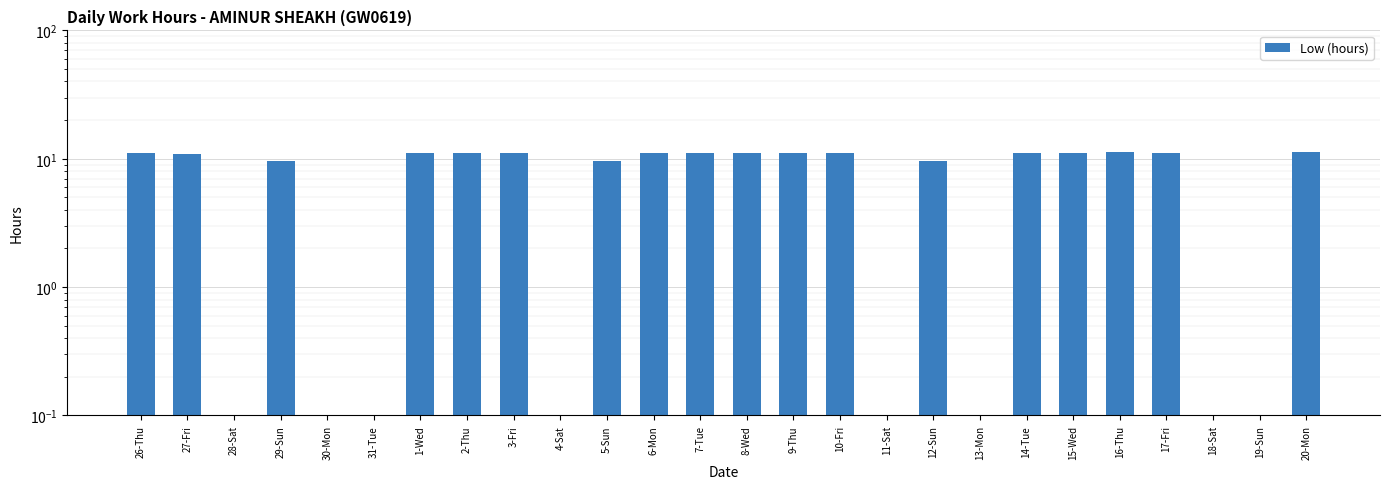

The value at 14-Tue is 11.1. True or false?

True